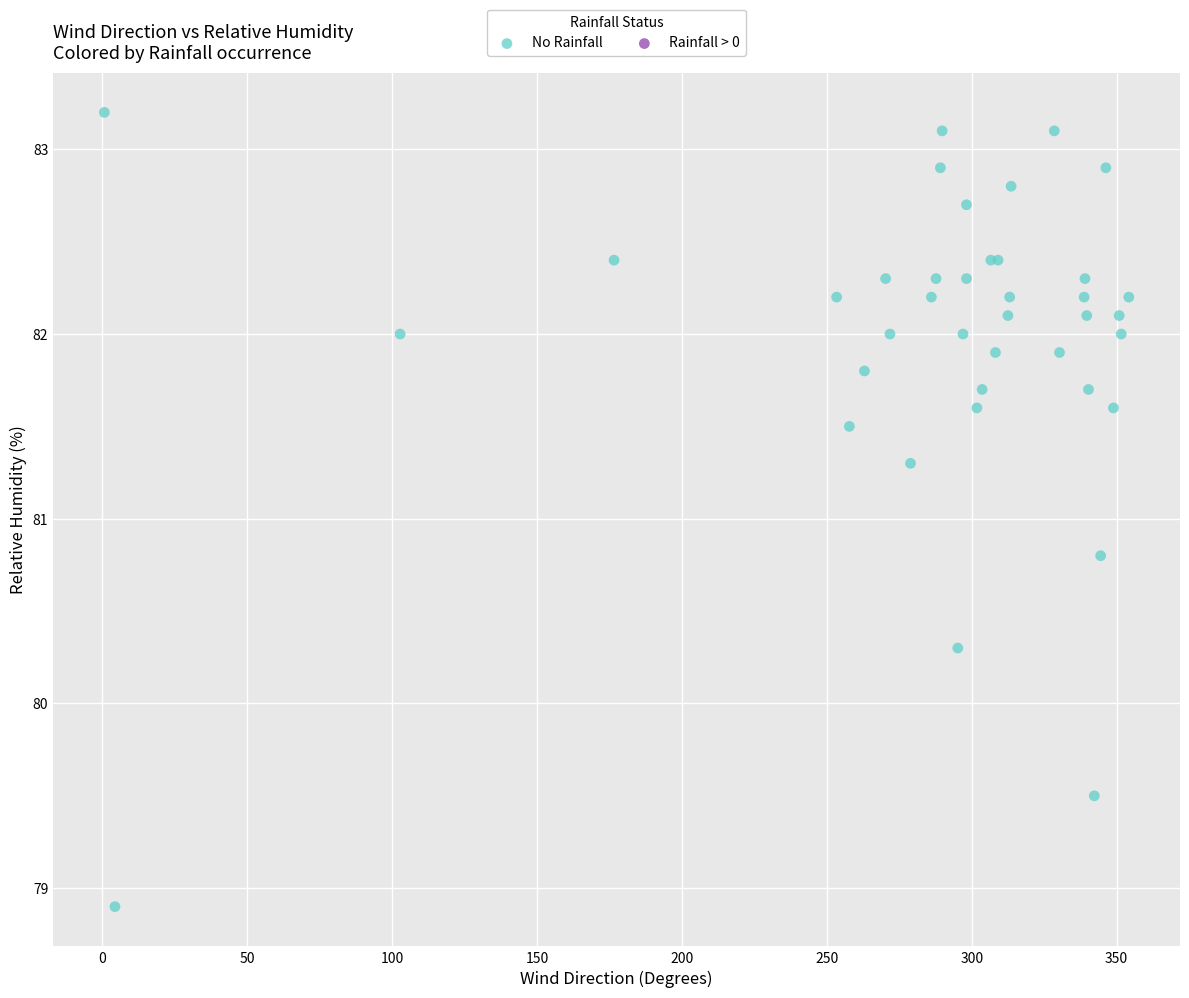

What Y value in the scatter plot is closest to 81?

80.8